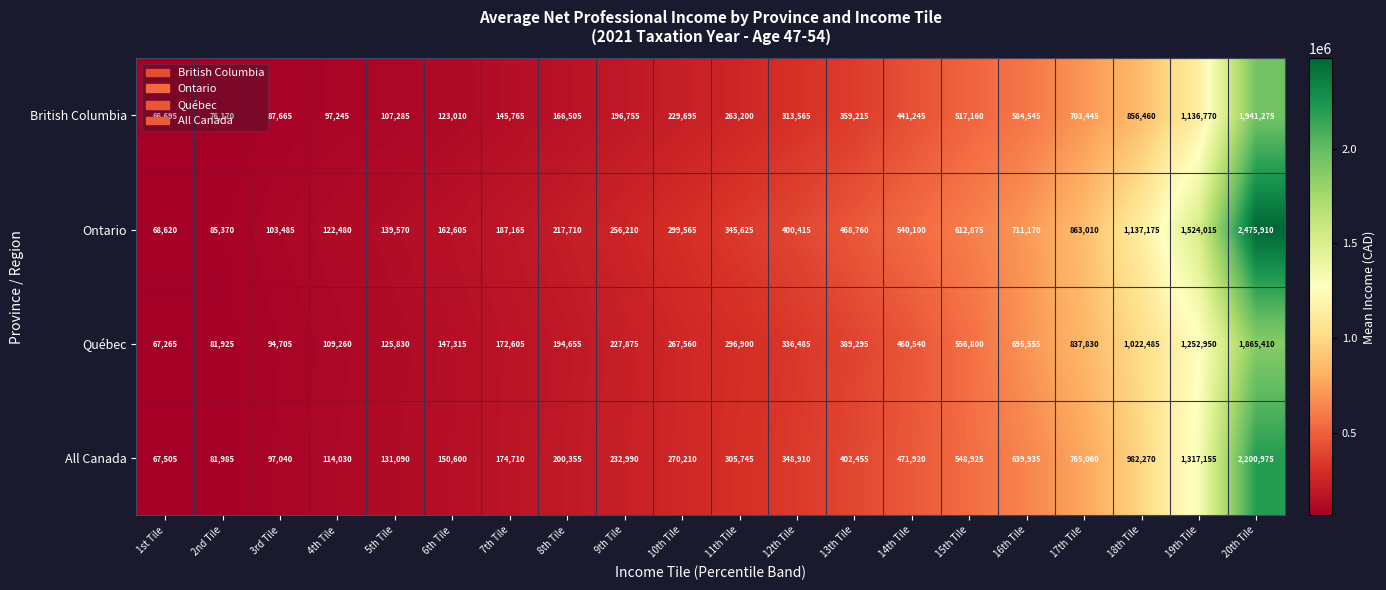

What is the sum of the British Columbia values at 1st Tile and 15th Tile?

583855